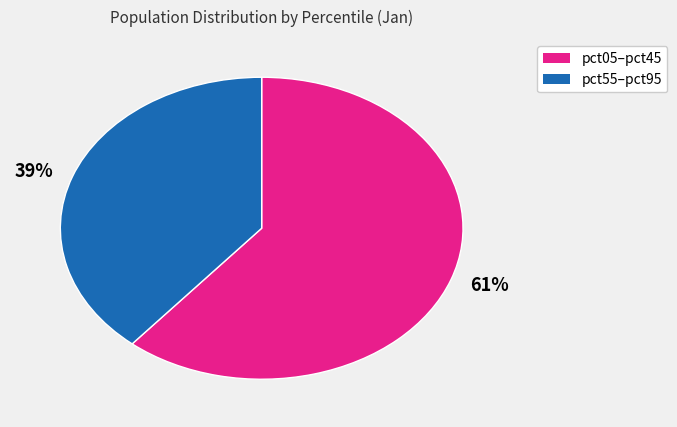

Does any single category account for the majority?

Yes